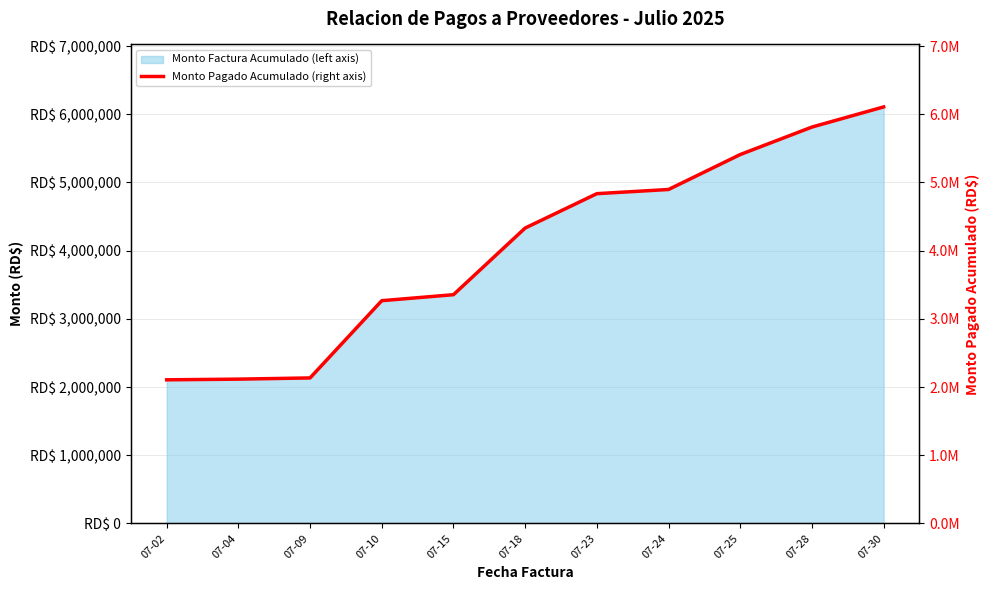

The value at 07-18 is 4331748.2. True or false?

True